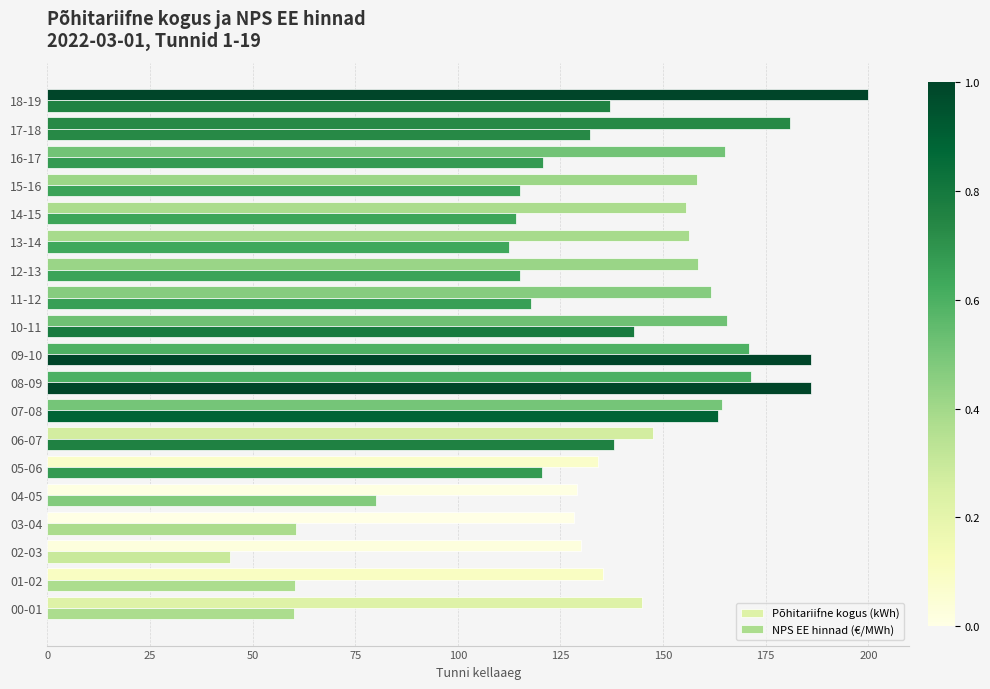

Reading left to right, what are all the values shown in this chart?

Põhitariifne kogus (kWh): 144.8	135.5	130.1	128.3	129.0	134.1	147.6	164.5	171.4	171.0	165.6	161.8	158.4	156.2	155.5	158.2	165.1	180.9	200.0
NPS EE hinnad (€/MWh): 60.1	60.4	44.5	60.5	80.1	120.6	138.0	163.4	186.0	186.0	143.0	117.9	115.0	112.5	114.1	115.1	120.6	132.2	137.1